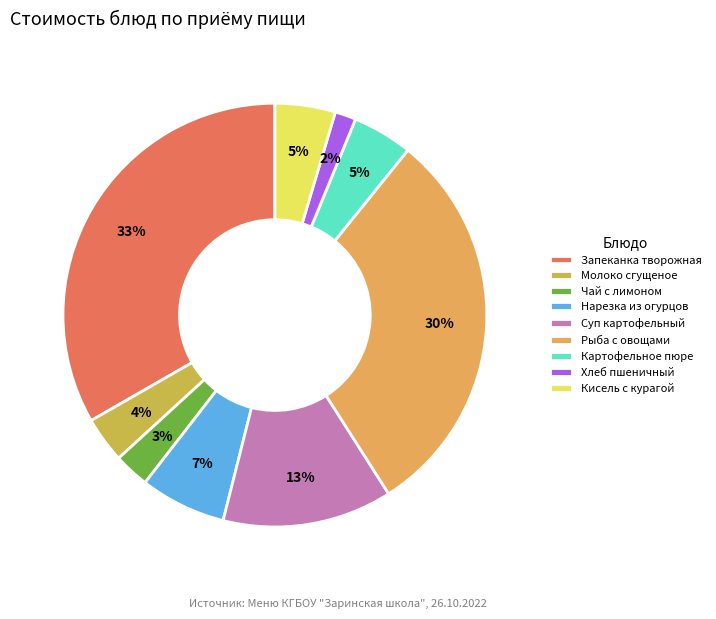

Does Кисель с курагой account for over 50% of the chart?

No